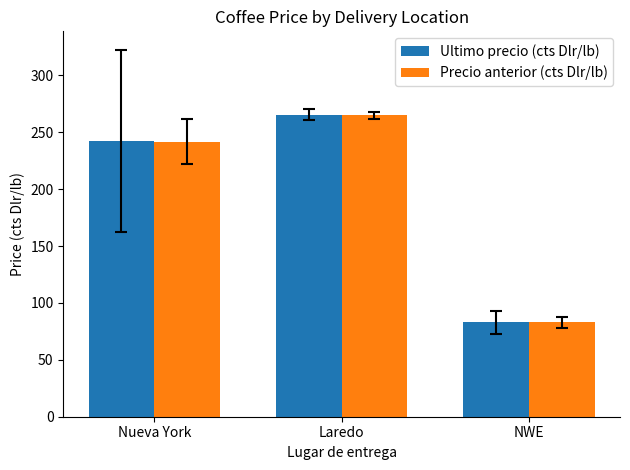

At which category does the chart reach its minimum across all series?

NWE